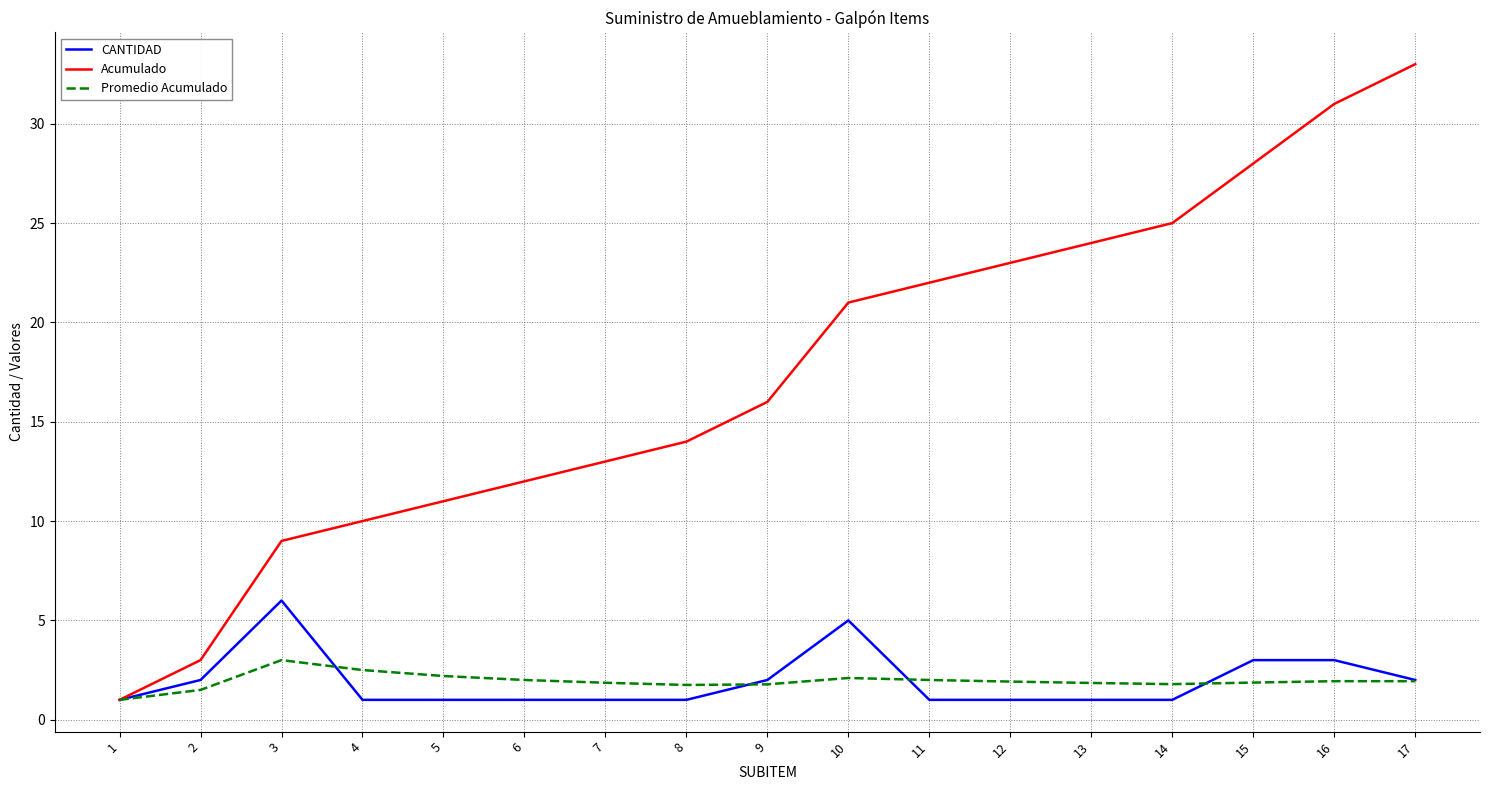

At which category does Promedio Acumulado reach its first local peak?

3